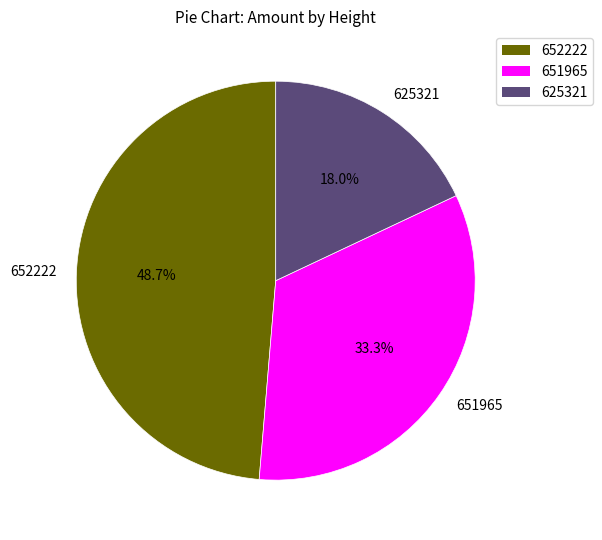

To the nearest percent, what portion does 652222 represent?

49%